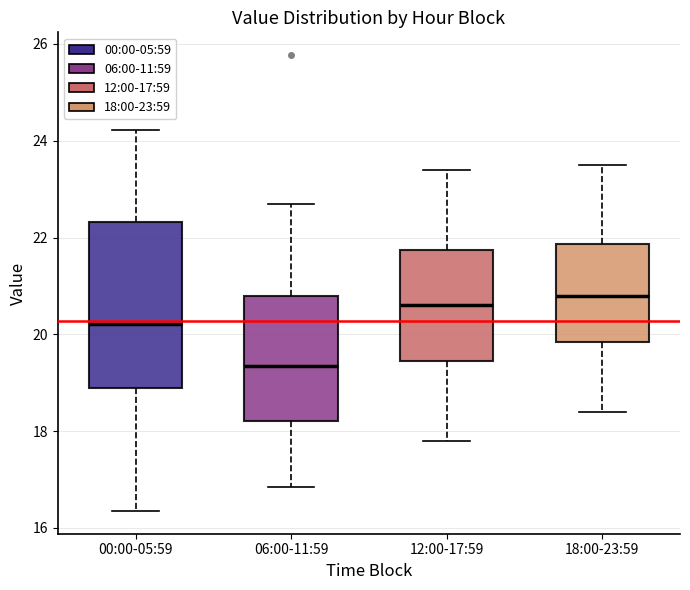

Reading left to right, transcribe this box plot: for each box, give where its median line is, the range the box spans, and where its two whiskers end, as read against the y-axis. The values are not printed on the chart, so give them approximately, as read against the axis.

00:00-05:59: median 20.2, box 19.0 to 22.4, whiskers 16.4 to 24.2
06:00-11:59: median 19.4, box 18.2 to 20.8, whiskers 16.8 to 22.8
12:00-17:59: median 20.6, box 19.4 to 21.8, whiskers 17.8 to 23.4
18:00-23:59: median 20.8, box 19.8 to 21.8, whiskers 18.4 to 23.6